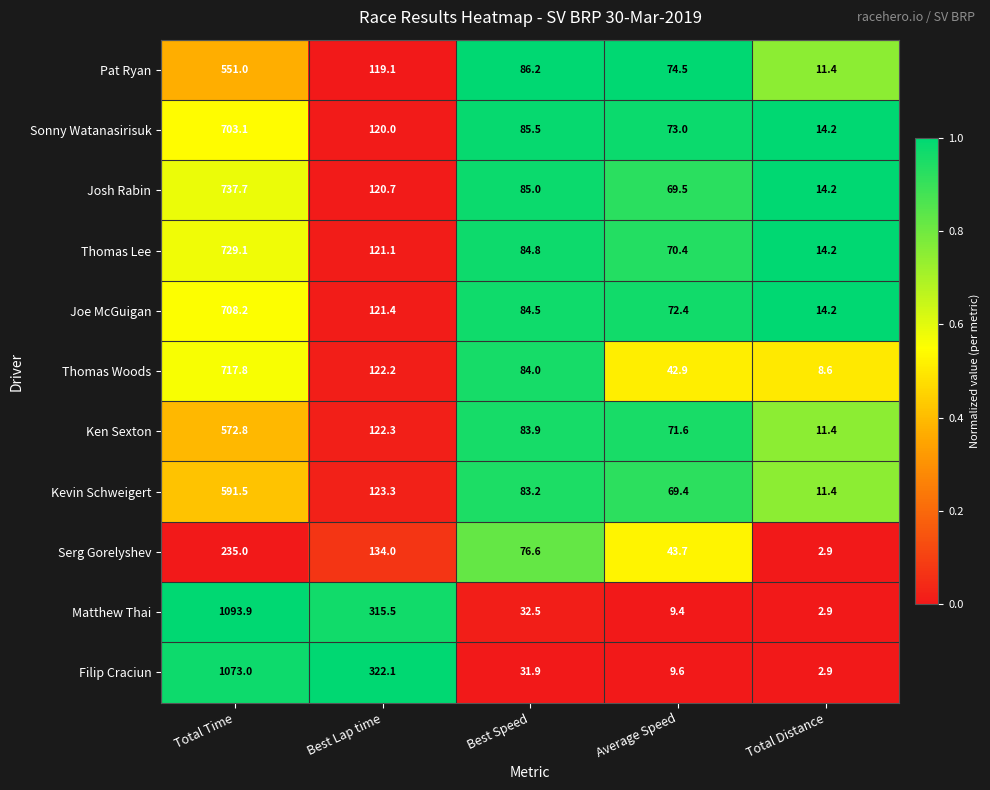

Which series has the largest total across all categories?

Matthew Thai